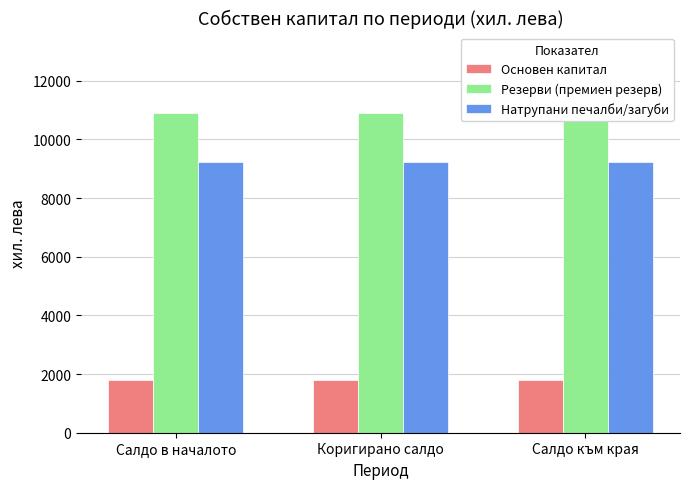

What is the value of the Натрупани печалби/загуби bar at the 2nd from the left?

9224